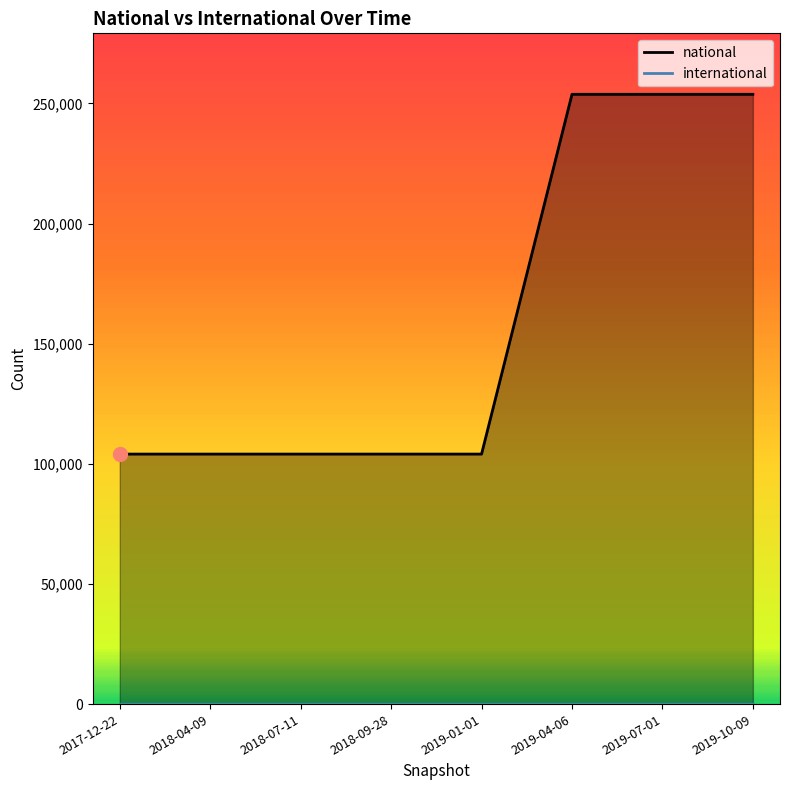

What are all the series names shown in the legend?

national, international